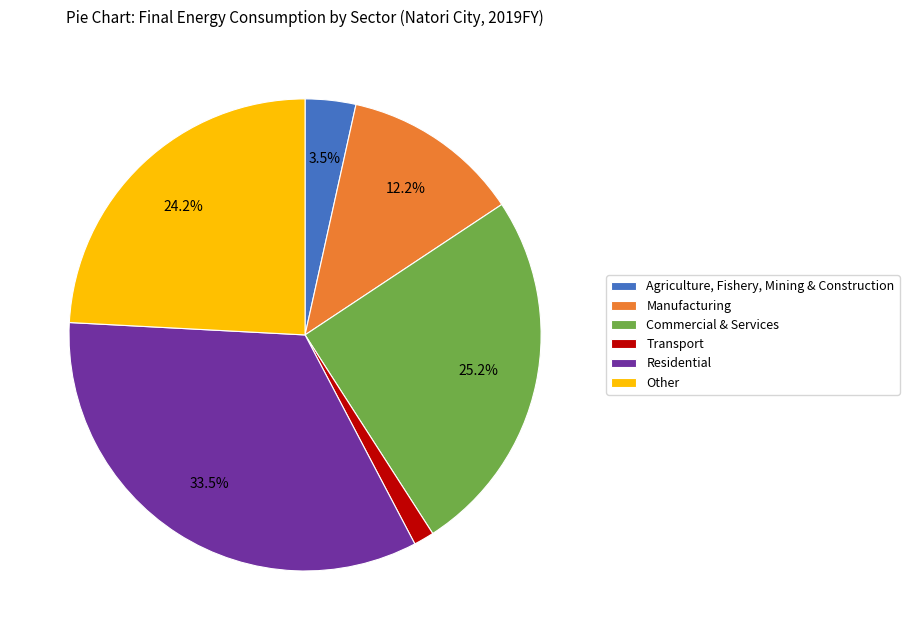

Rank the categories by value from lowest to highest.

Transport, Agriculture, Fishery, Mining & Construction, Manufacturing, Other, Commercial & Services, Residential